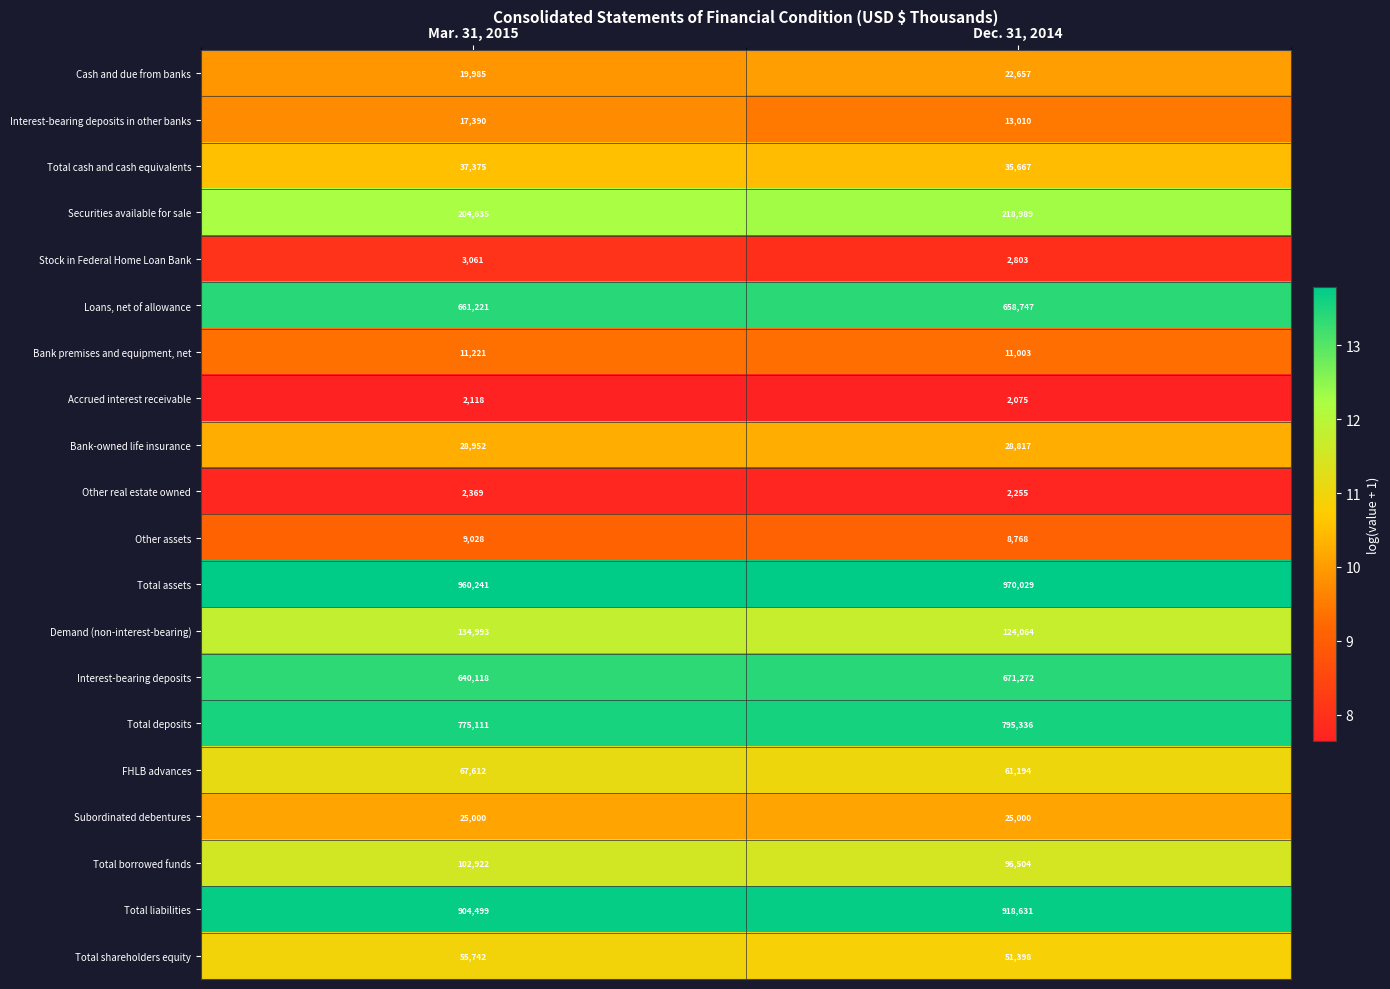

Between Mar. 31, 2015 and Dec. 31, 2014, which series saw the biggest shift?

Interest-bearing deposits